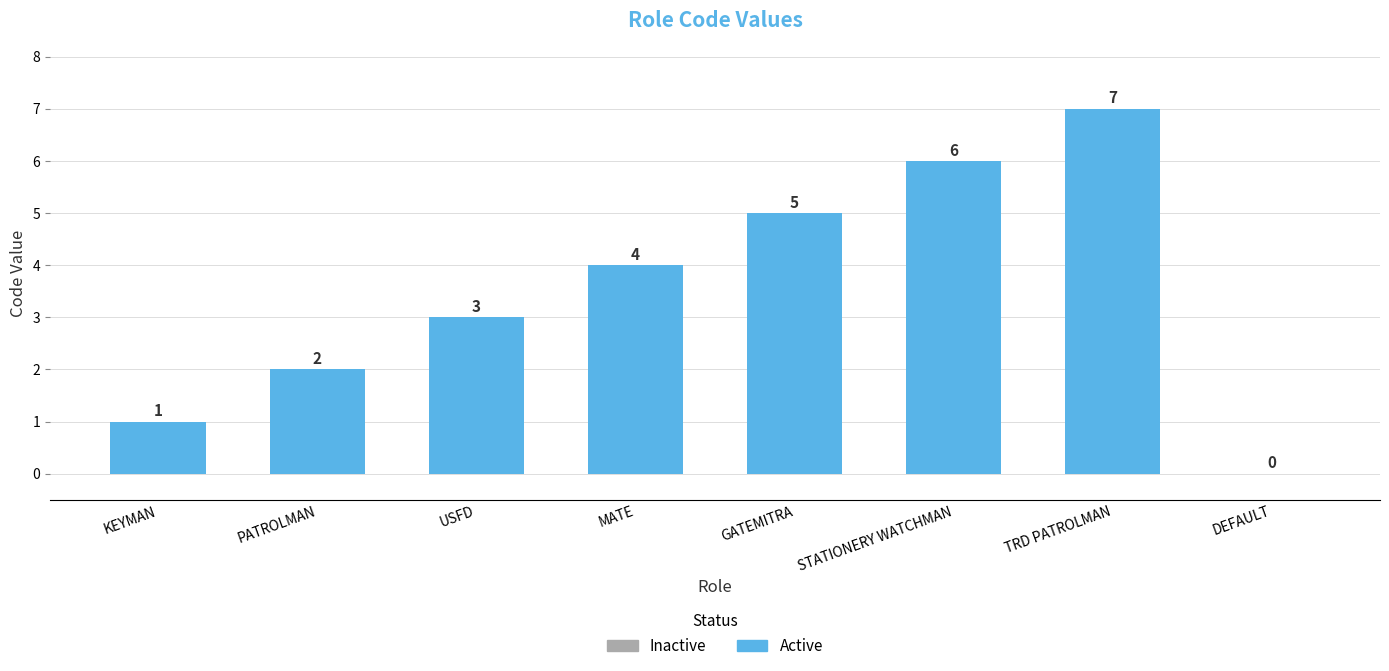

Reading left to right, what are all the values shown in this chart?

KEYMAN=1	PATROLMAN=2	USFD=3	MATE=4	GATEMITRA=5	STATIONERY WATCHMAN=6	TRD PATROLMAN=7	DEFAULT=0